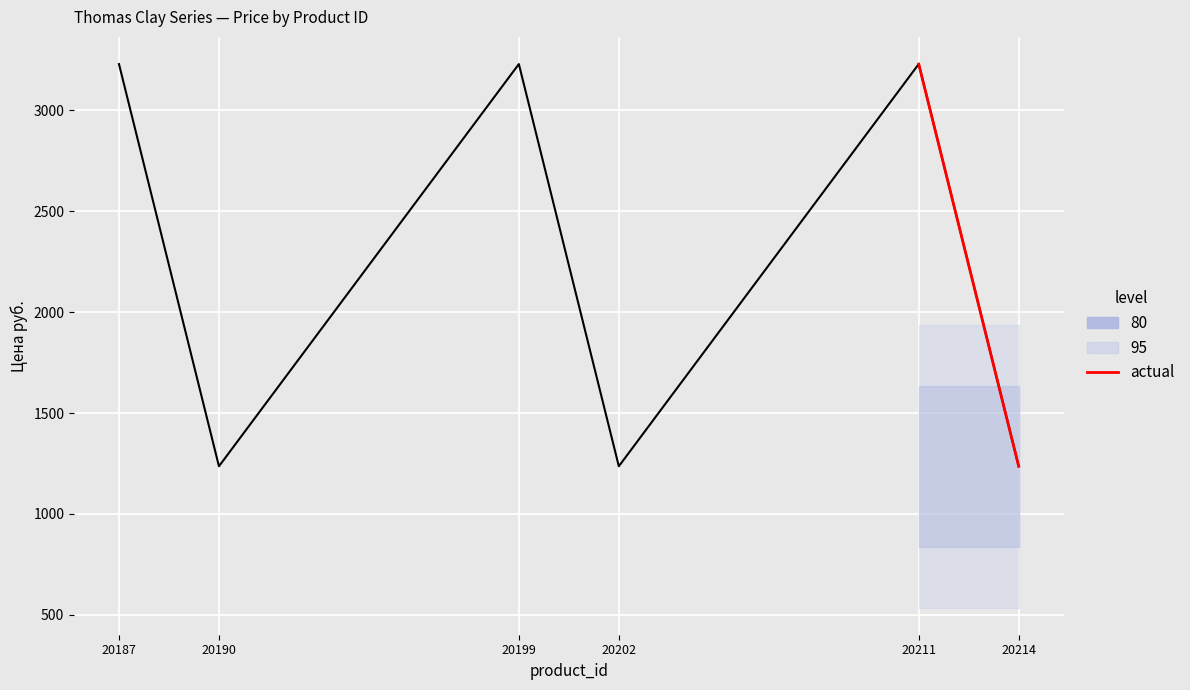

How many points are lower than both their immediate neighbors (excluding endpoints)?

2